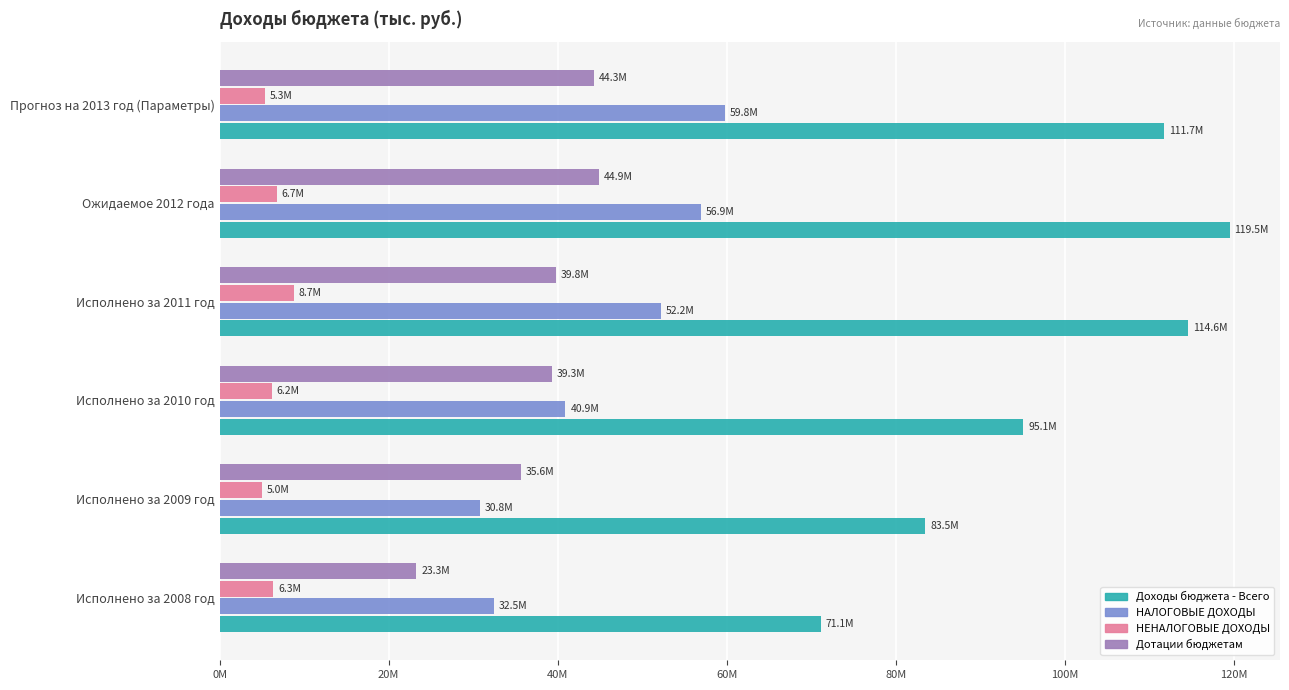

At which category is the sum across all series the highest?

Ожидаемое 2012 года